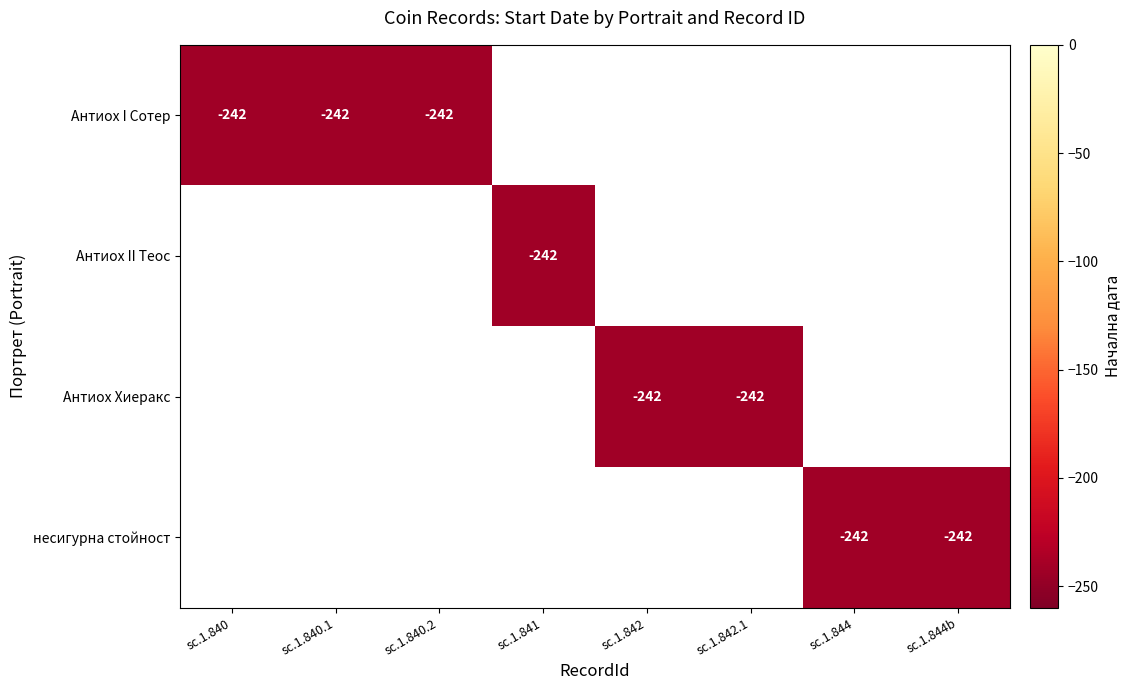

True or false: Антиох I Сотер has a value of -242 at sc.1.840.1.

True